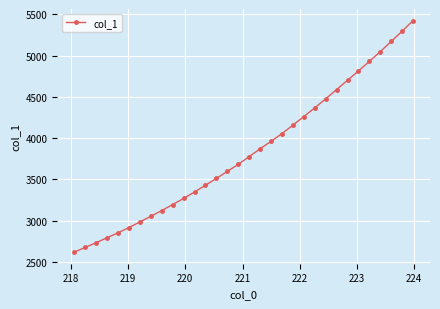

What is the difference between the second highest and minimum values?

2679.5